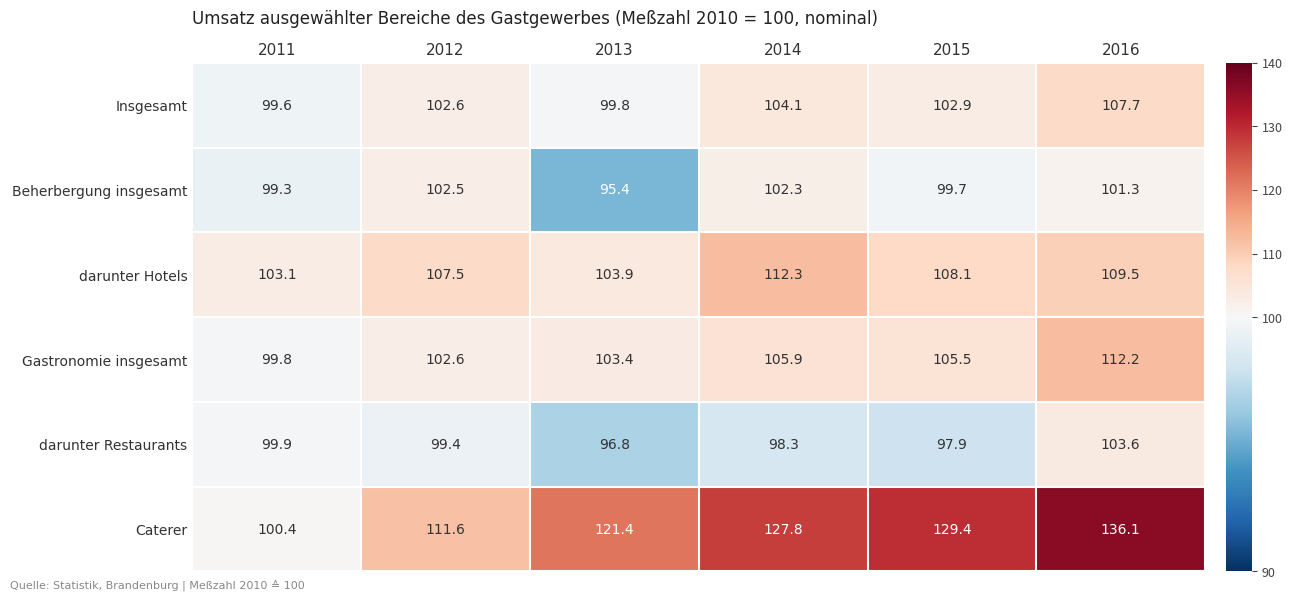

Between 2014 and 2015, which series saw the biggest shift?

darunter Hotels